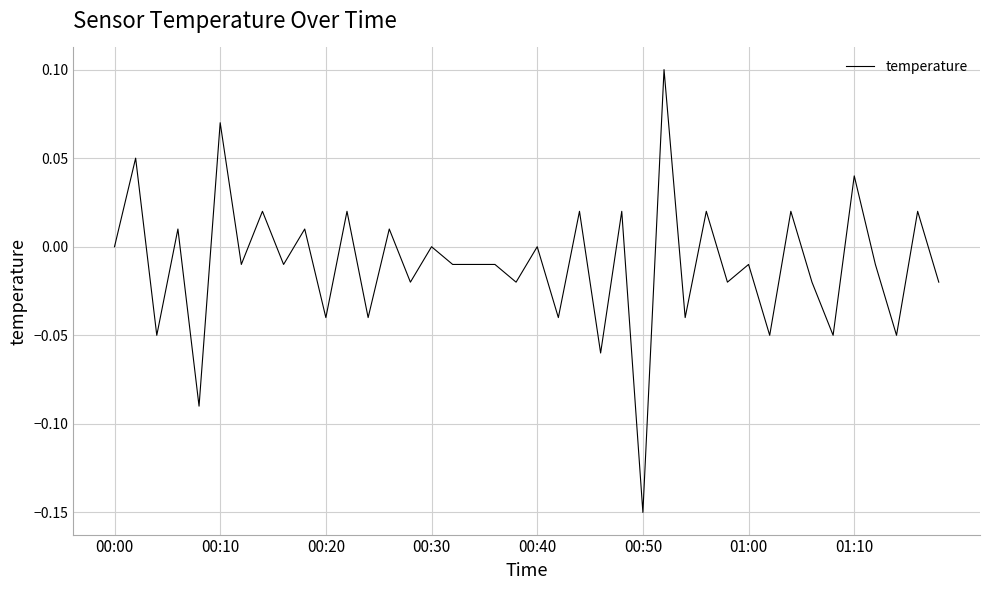

How many points are higher than both their immediate neighbors (excluding endpoints)?

17